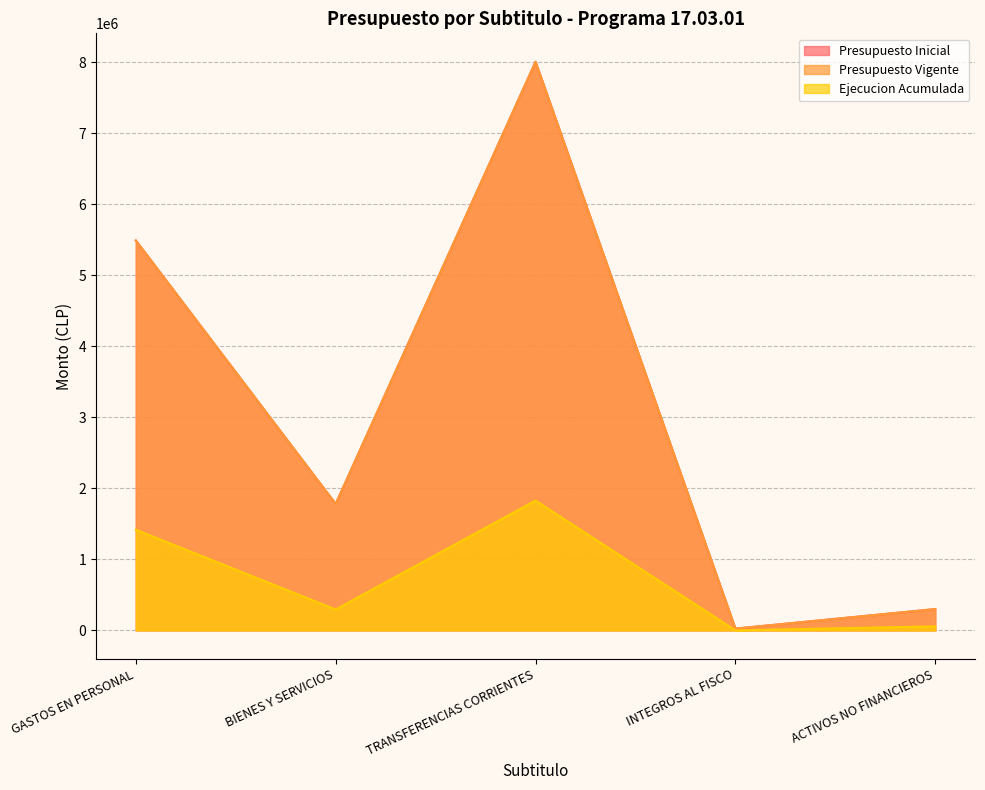

What is the value of the Presupuesto Inicial point at the 5th from the left?

299880